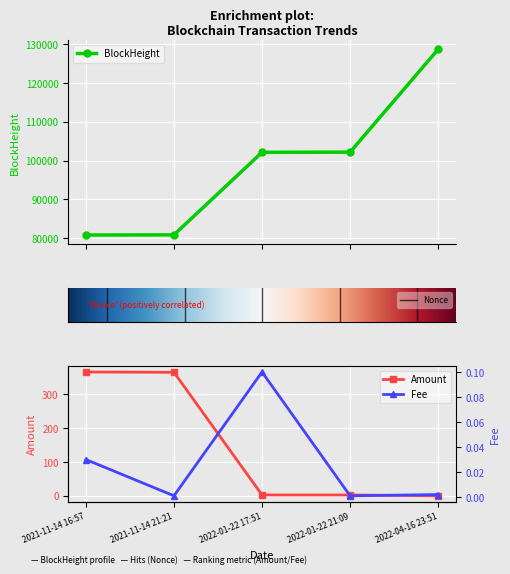

What is the label of the 4th point from the right?

2021-11-14 21:21